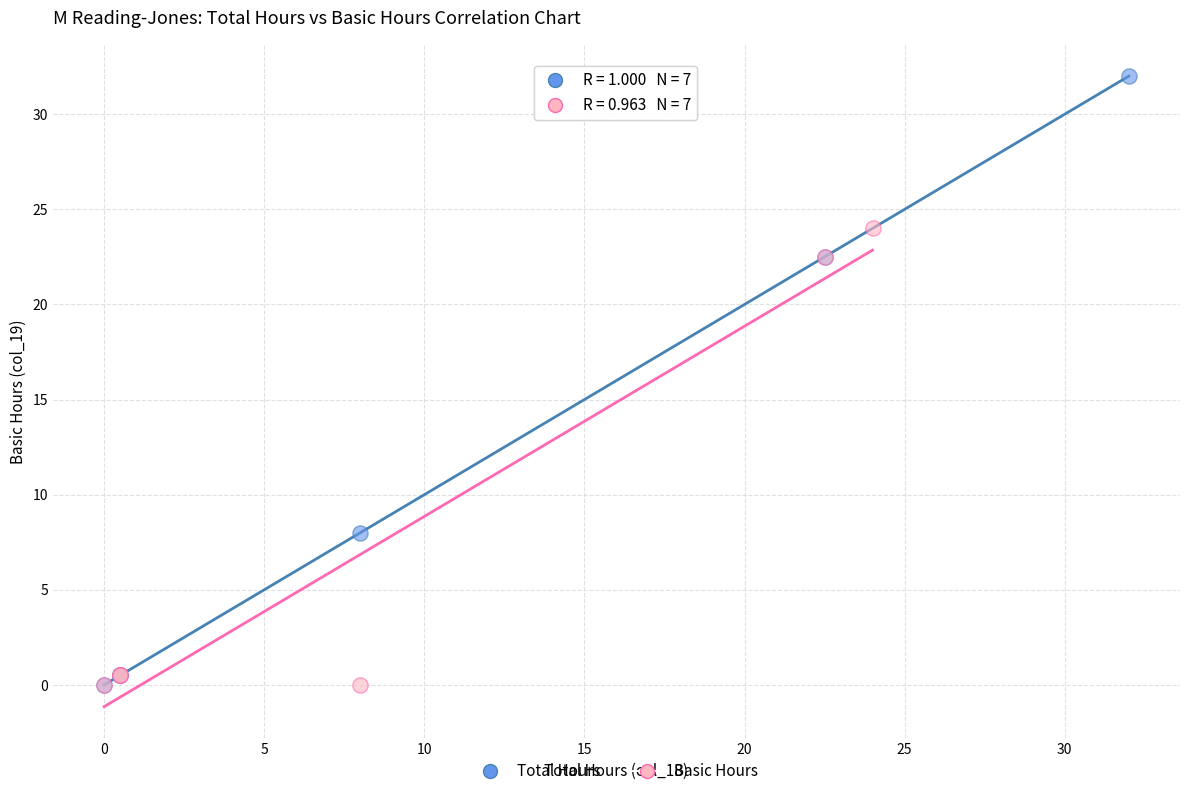

What are all the series names shown in the legend?

Total Hours, Basic Hours